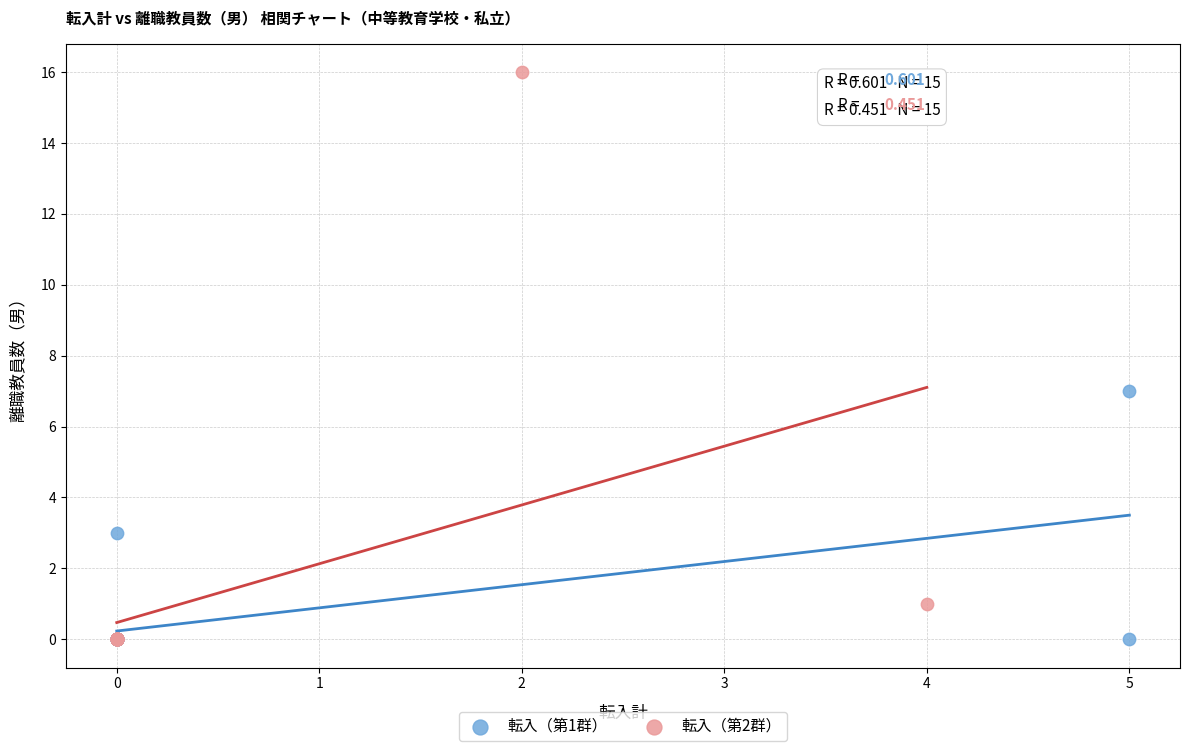

Which series reaches the maximum Y coordinate?

転入（第2群）